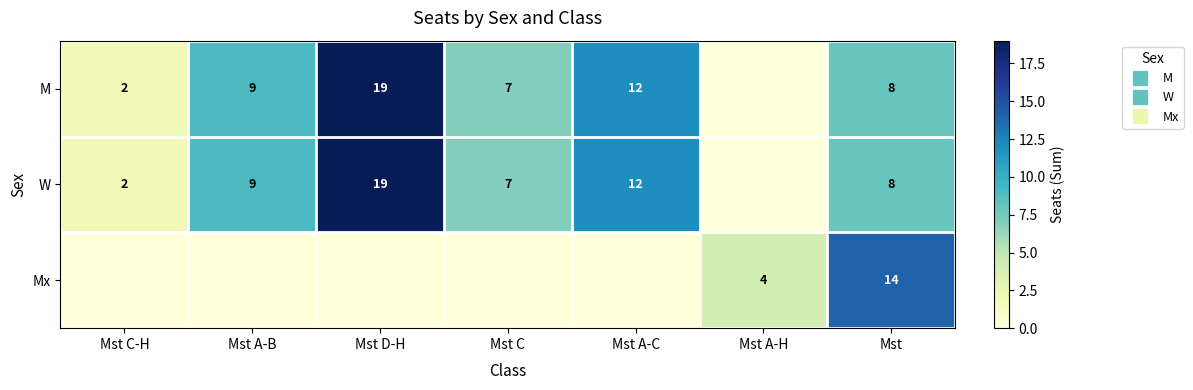

What is the difference between the maximum and second lowest values in the M series?

17